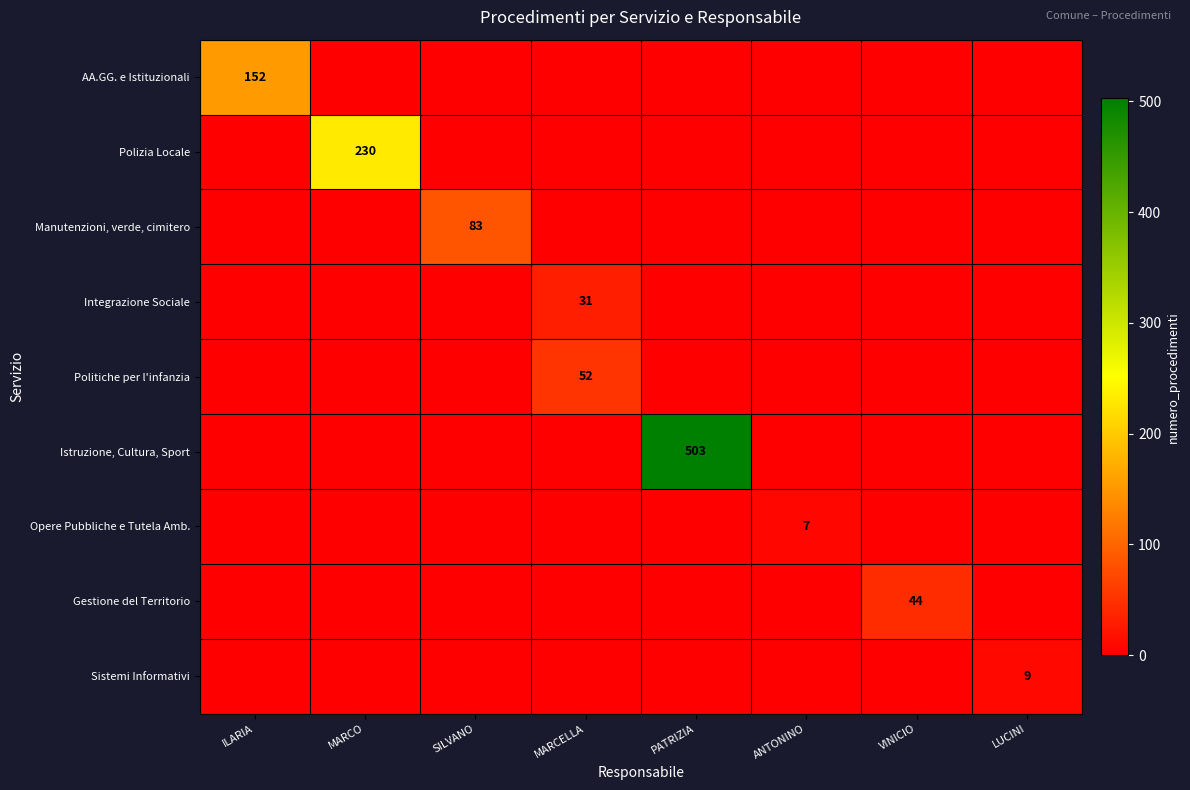

The Opere Pubbliche e Tutela Amb. series shows 0 at MARCO. True or false?

True